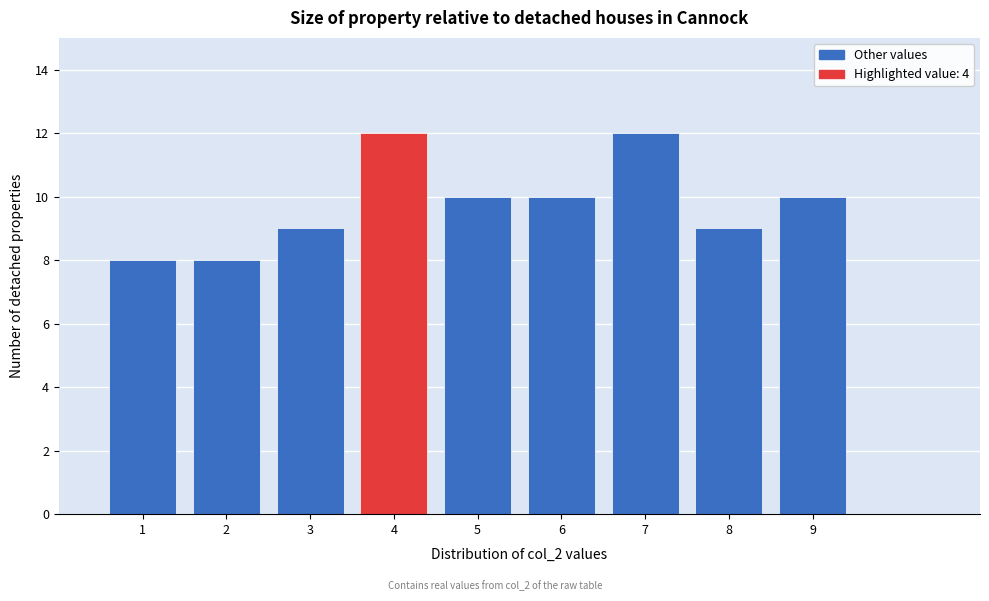

Reading left to right, list every bar in this chart as the range it spans on the x-axis followed by its height. The values are not printed on the chart, so give them approximately, as read against the axis.

0.5 to 1.5: 8
1.5 to 2.5: 8
2.5 to 3.5: 9
3.5 to 4.5: 12
4.5 to 5.5: 10
5.5 to 6.5: 10
6.5 to 7.5: 12
7.5 to 8.5: 9
8.5 to 9.5: 10